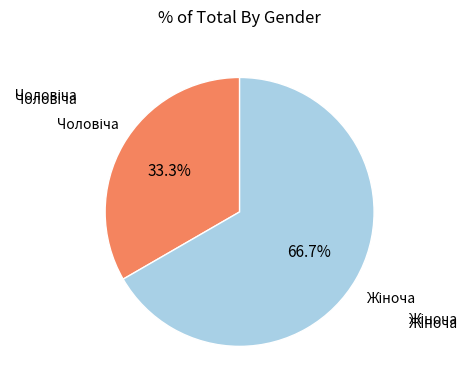

Is there any slice that represents more than half of the pie?

Yes